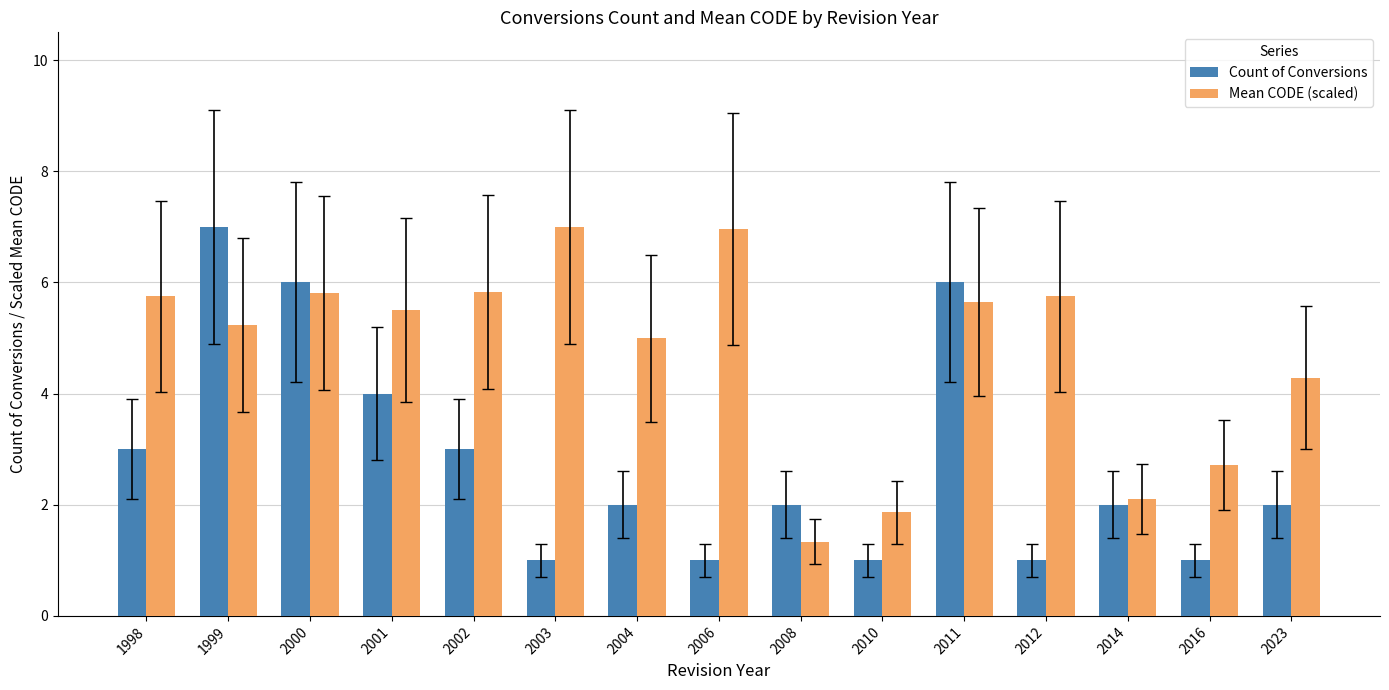

Reading left to right, what are all the values shown in this chart?

Count of Conversions: 1998=3.0	1999=7.0	2000=6.0	2001=4.0	2002=3.0	2003=1.0	2004=2.0	2006=1.0	2008=2.0	2010=1.0	2011=6.0	2012=1.0	2014=2.0	2016=1.0	2023=2.0
Mean CODE (scaled): 1998=5.7	1999=5.2	2000=5.8	2001=5.5	2002=5.8	2003=7.0	2004=5.0	2006=7.0	2008=1.3	2010=1.9	2011=5.6	2012=5.7	2014=2.1	2016=2.7	2023=4.3